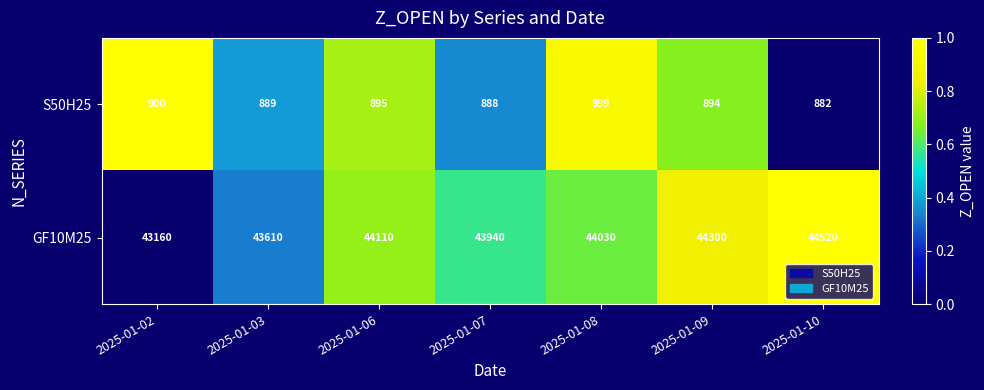

Rank the series at 2025-01-08 from highest to lowest value.

GF10M25, S50H25